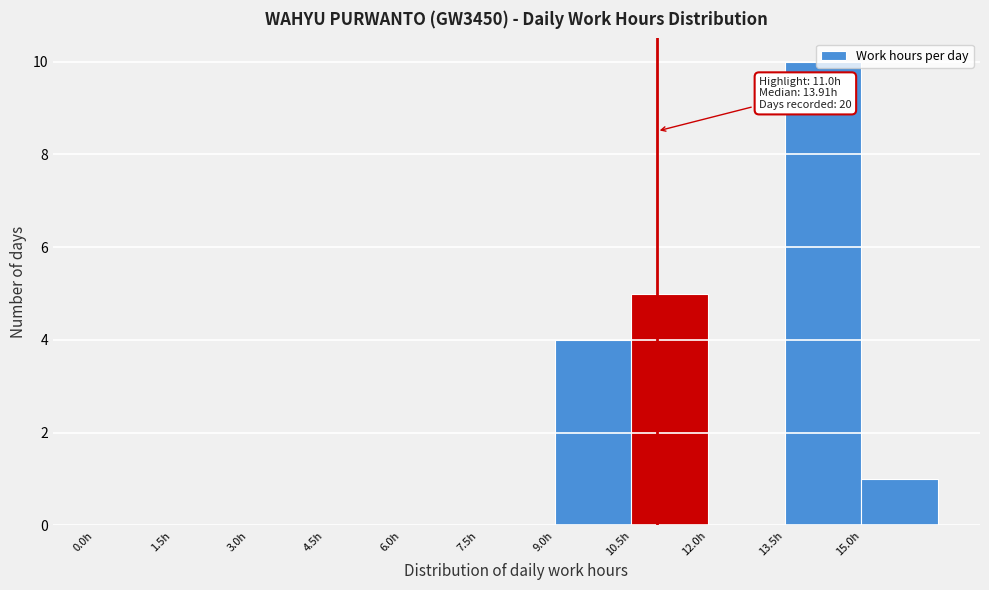

Which range on the x-axis has the tallest bar?

13.5 to 15.0